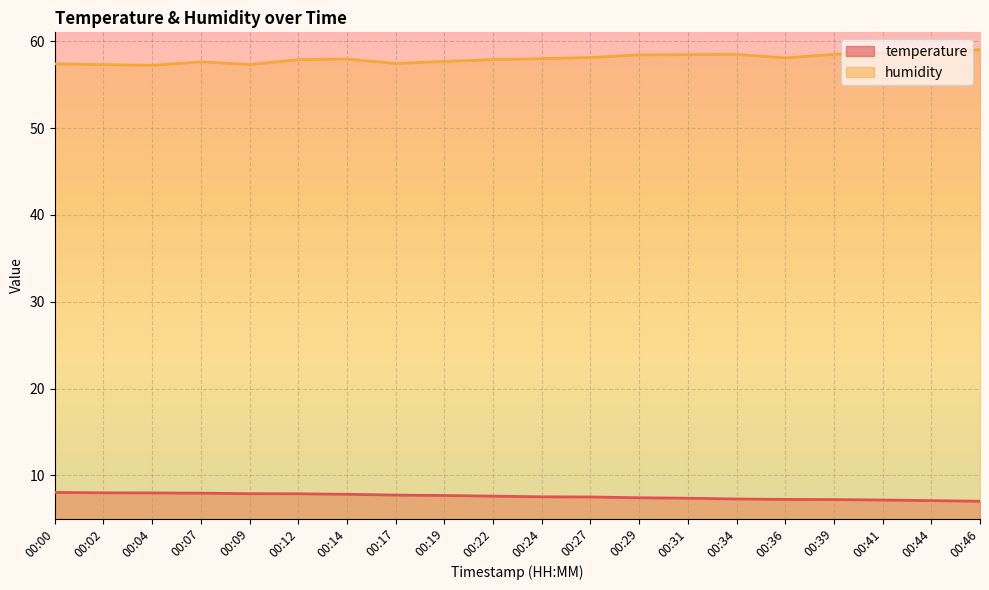

At which label is temperature closest to 7?

00:46